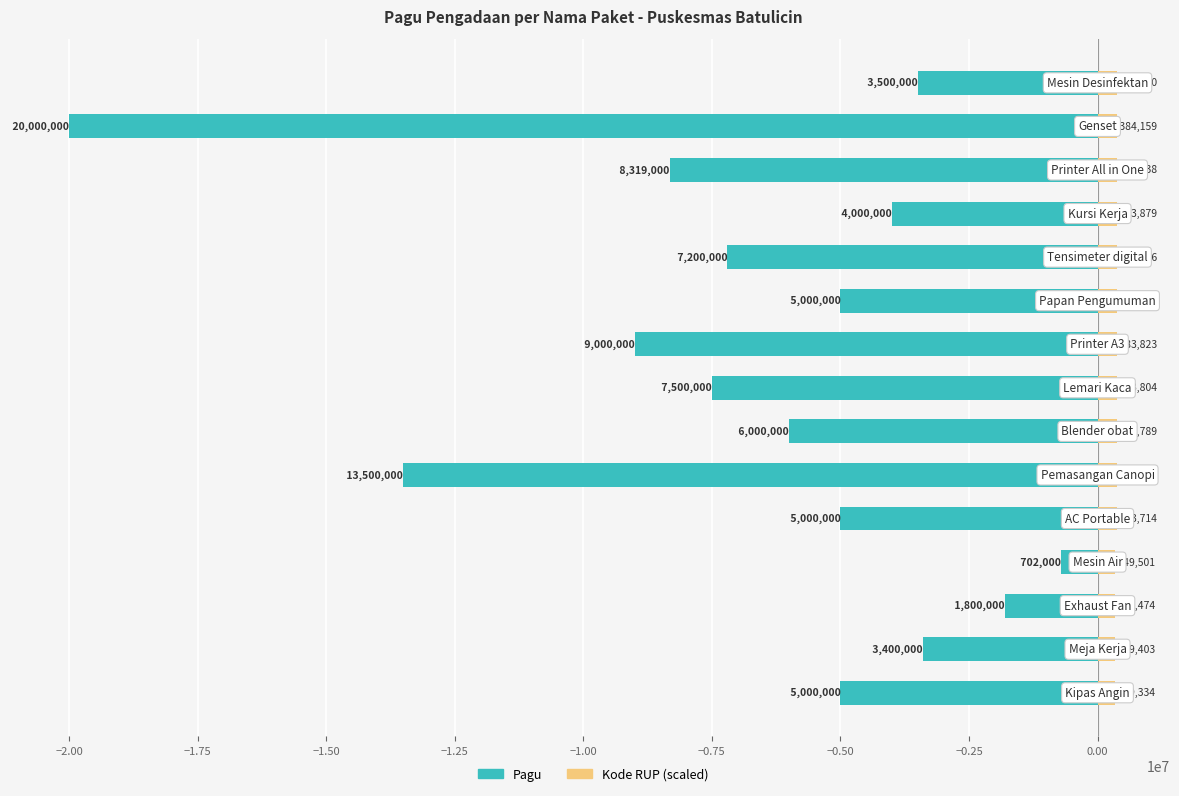

Are the bars grouped side by side (vs. stacked)?

Yes